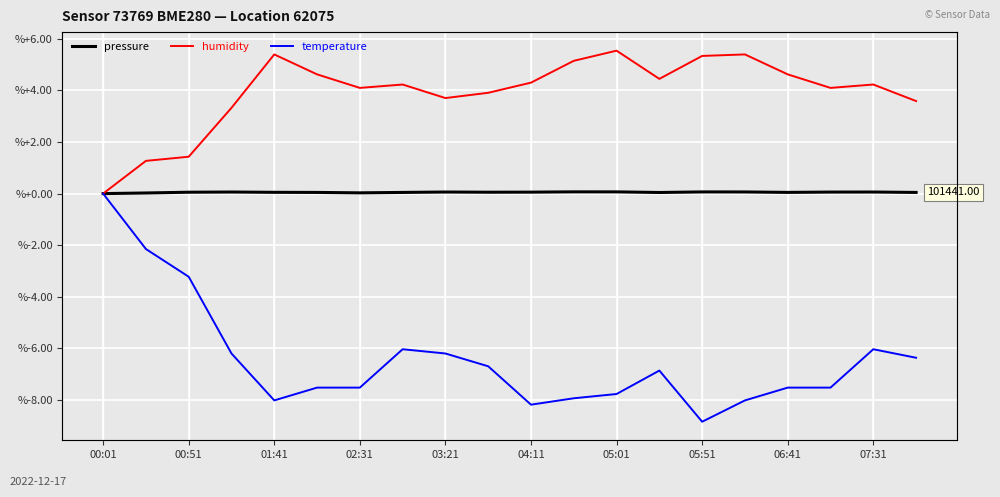

List the series in order of their overall mean, lowest first.

temperature, pressure, humidity